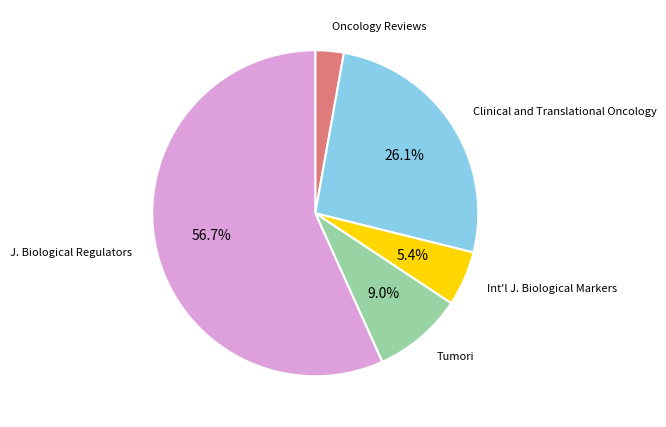

Is there a majority slice in this chart?

Yes